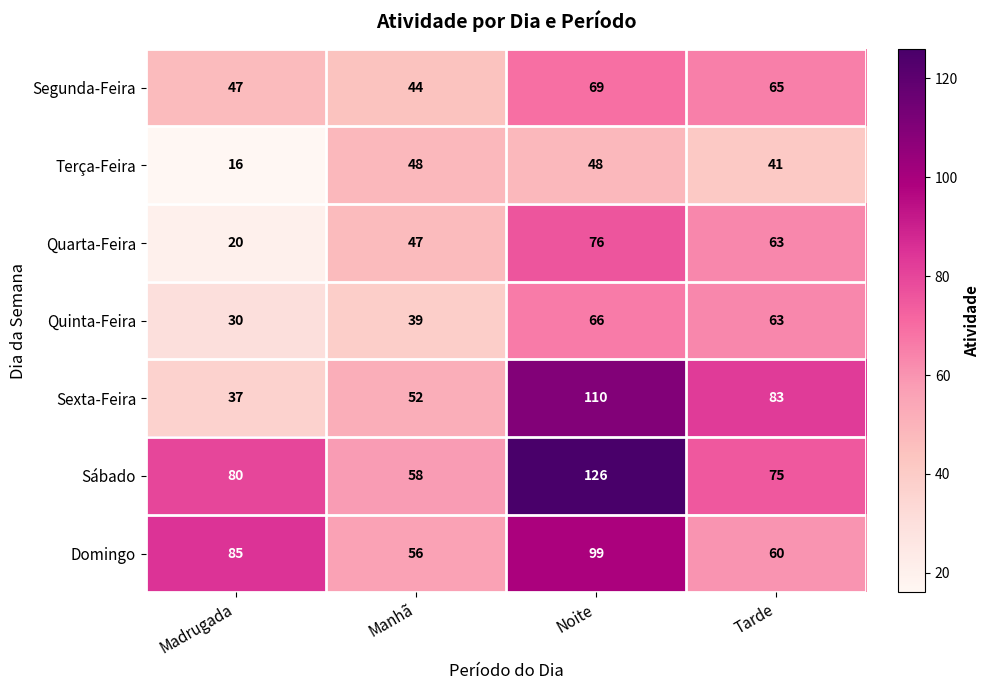

Reading right to left, extract all data points from this chart.

Segunda-Feira: 65	69	44	47
Terça-Feira: 41	48	48	16
Quarta-Feira: 63	76	47	20
Quinta-Feira: 63	66	39	30
Sexta-Feira: 83	110	52	37
Sábado: 75	126	58	80
Domingo: 60	99	56	85